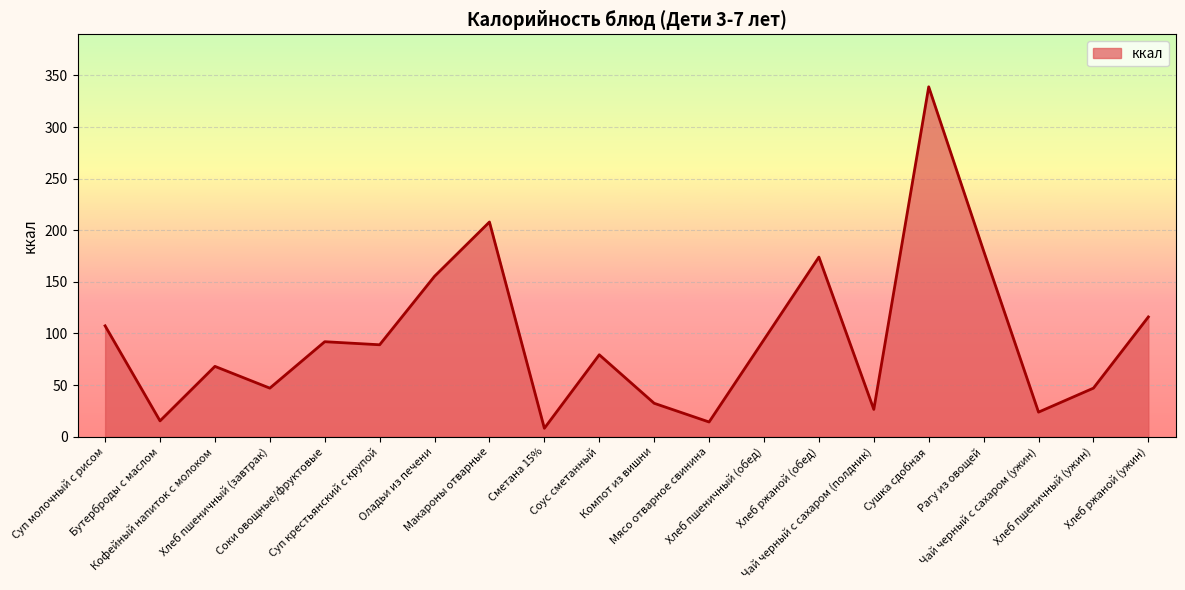

What is the difference between the maximum and minimum values?

330.9